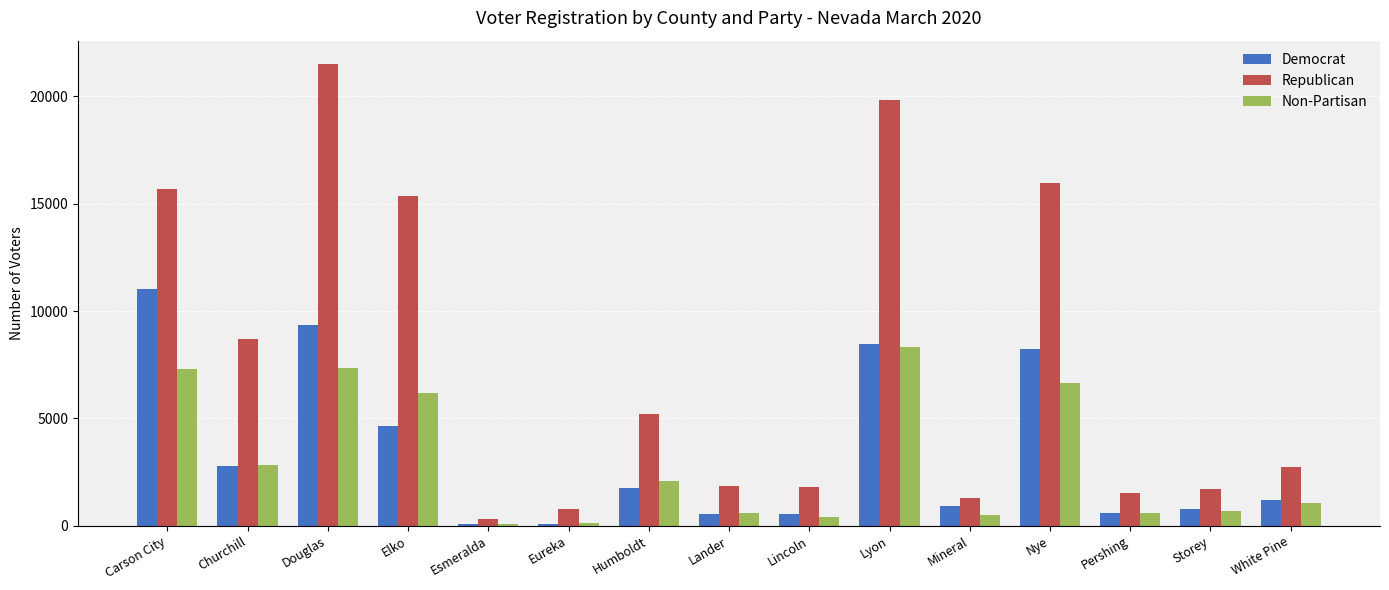

Which series has the largest total across all categories?

Republican